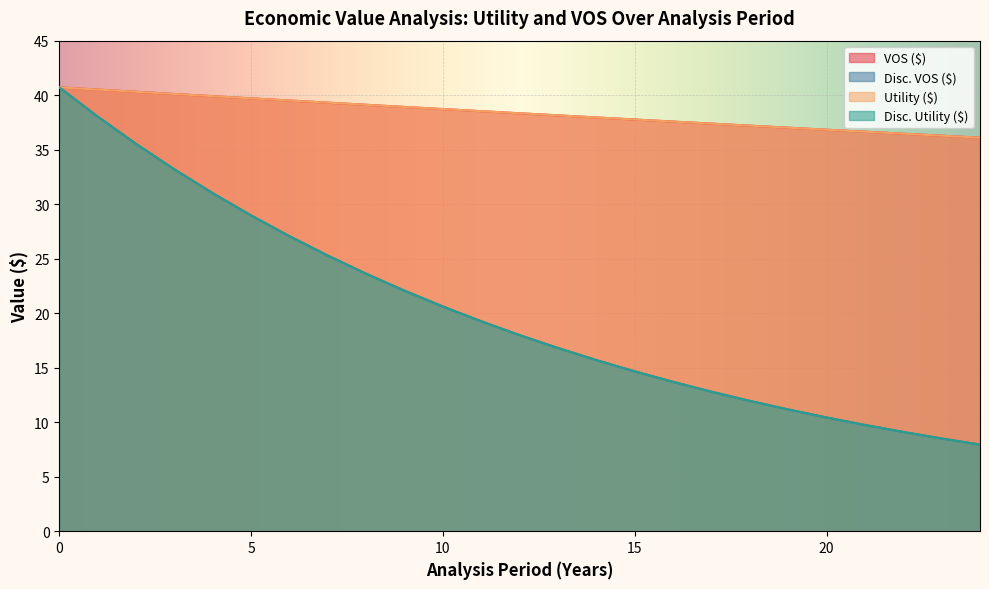

What is the sum of the Disc. Utility ($) values at 12 and 1?

56.0